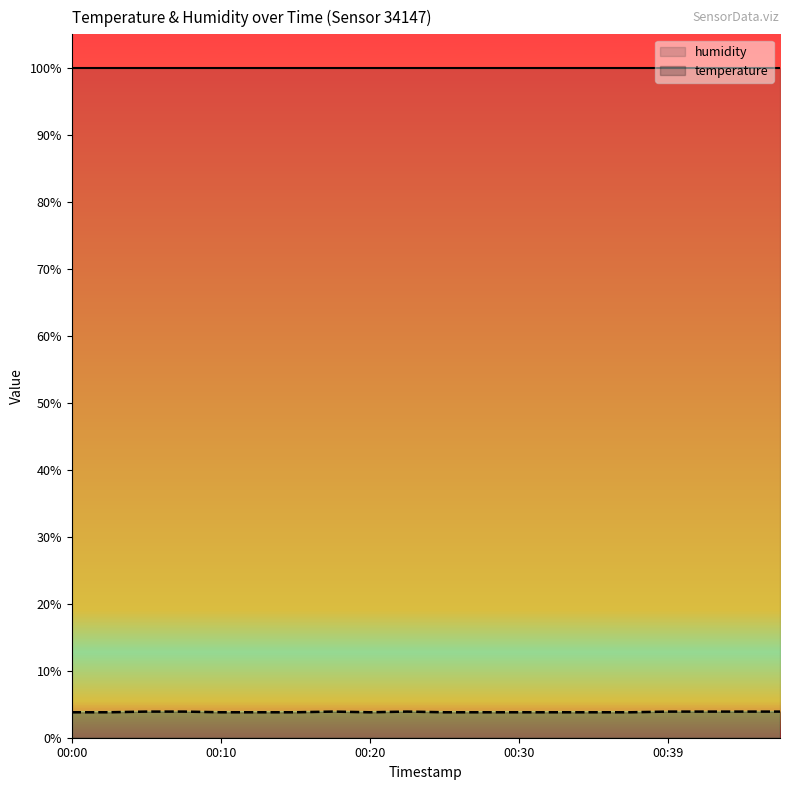

List the labels in order of value, largest first.

00:05, 00:07, 00:17, 00:22, 00:39, 00:42, 00:44, 00:47, 00:00, 00:02, 00:10, 00:12, 00:15, 00:20, 00:25, 00:27, 00:30, 00:32, 00:35, 00:37